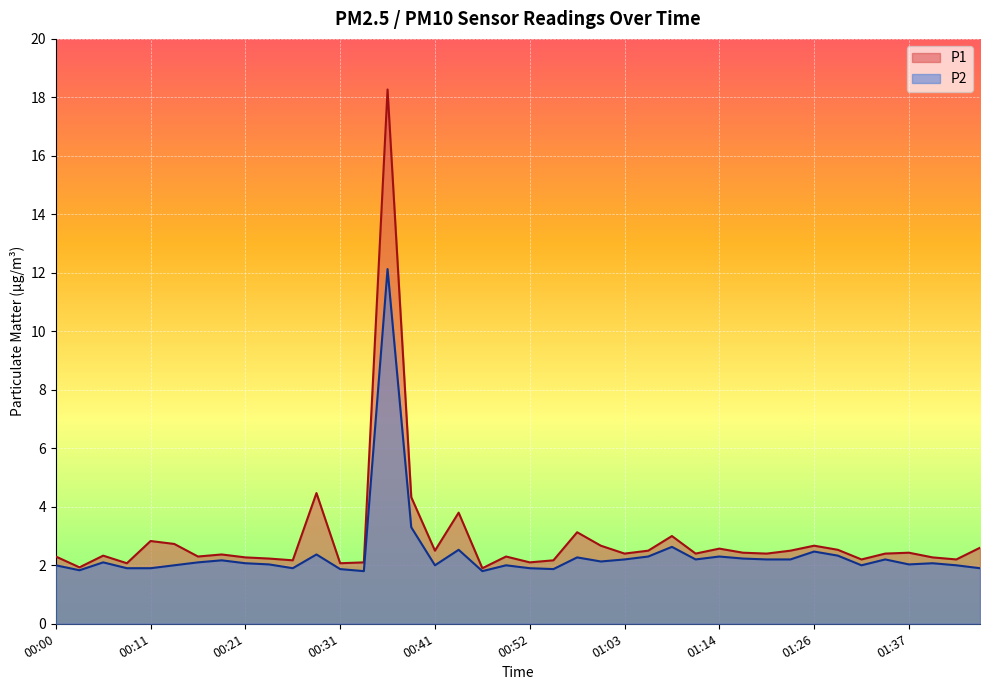

True or false: P2 and P1 intersect in this chart.

False